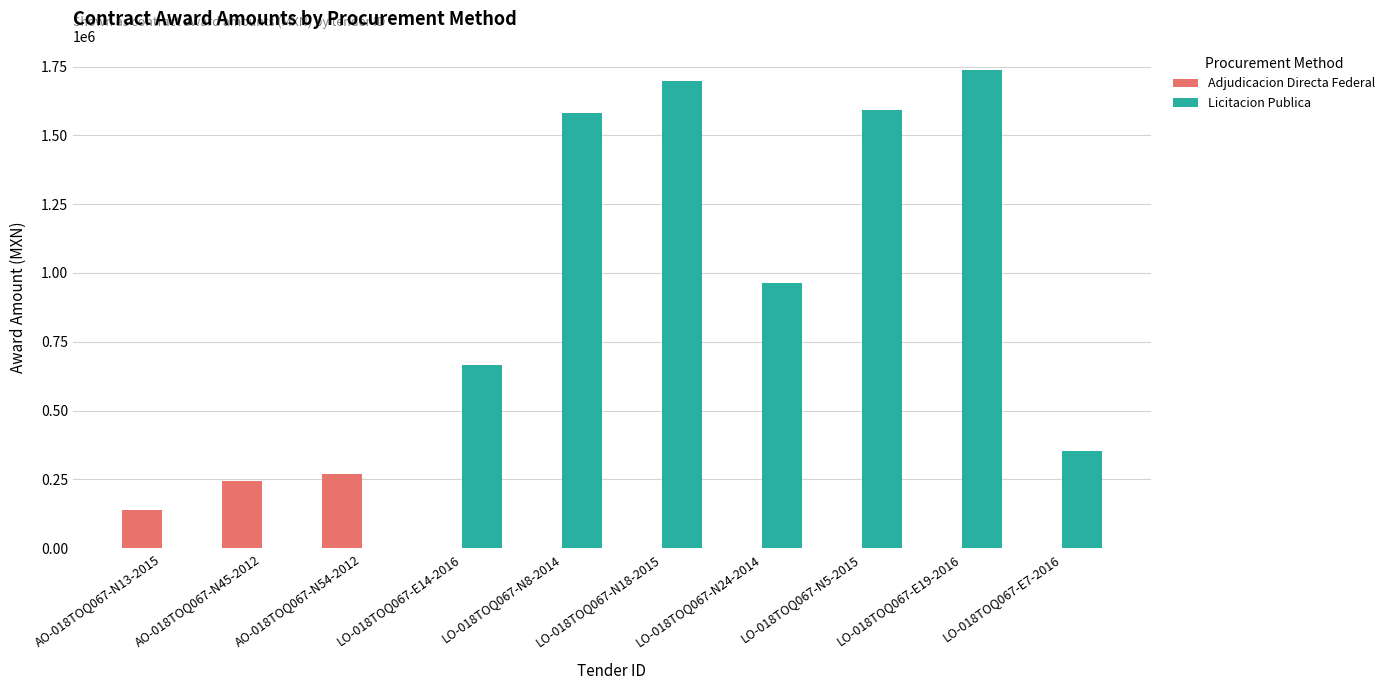

What is the average value of the Licitacion Publica series?

859013.0